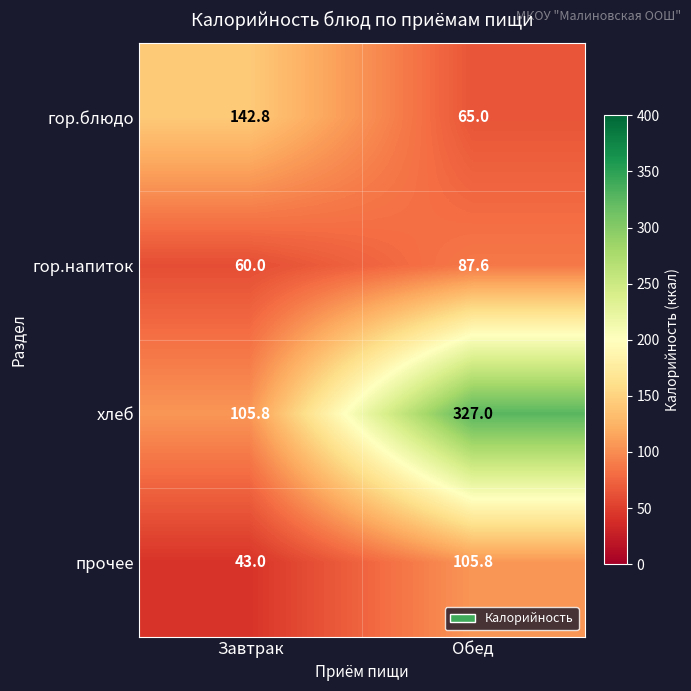

Which category has the highest value in the прочее series?

Обед